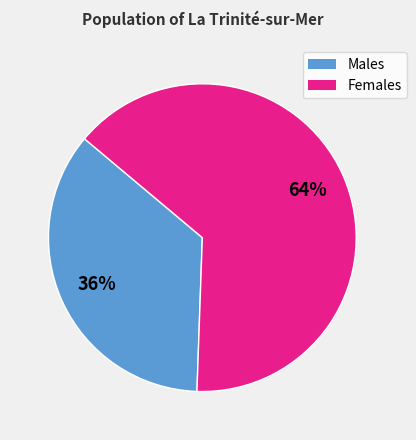

Approximately how many times larger is the value at Males compared to Females?

0.6